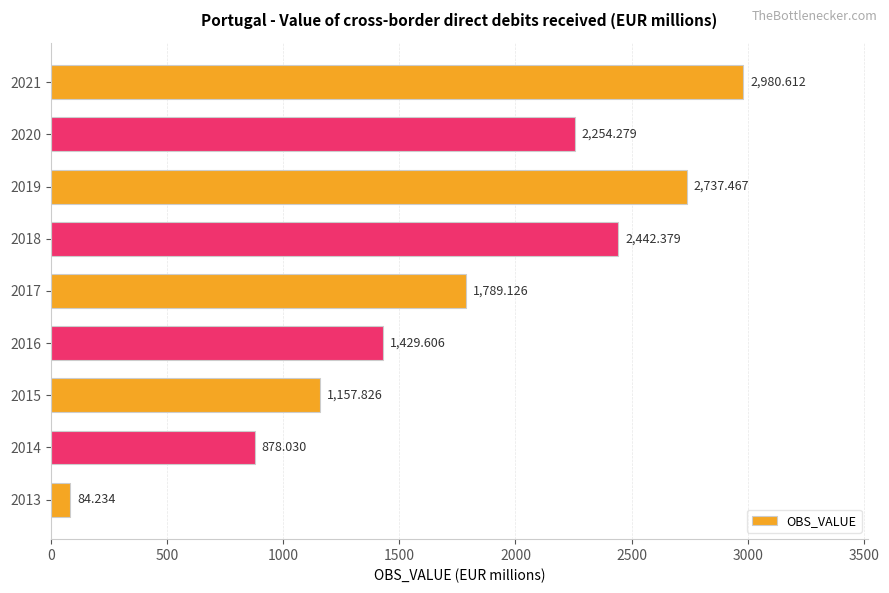

What is the difference between the maximum and minimum values?

2896.4